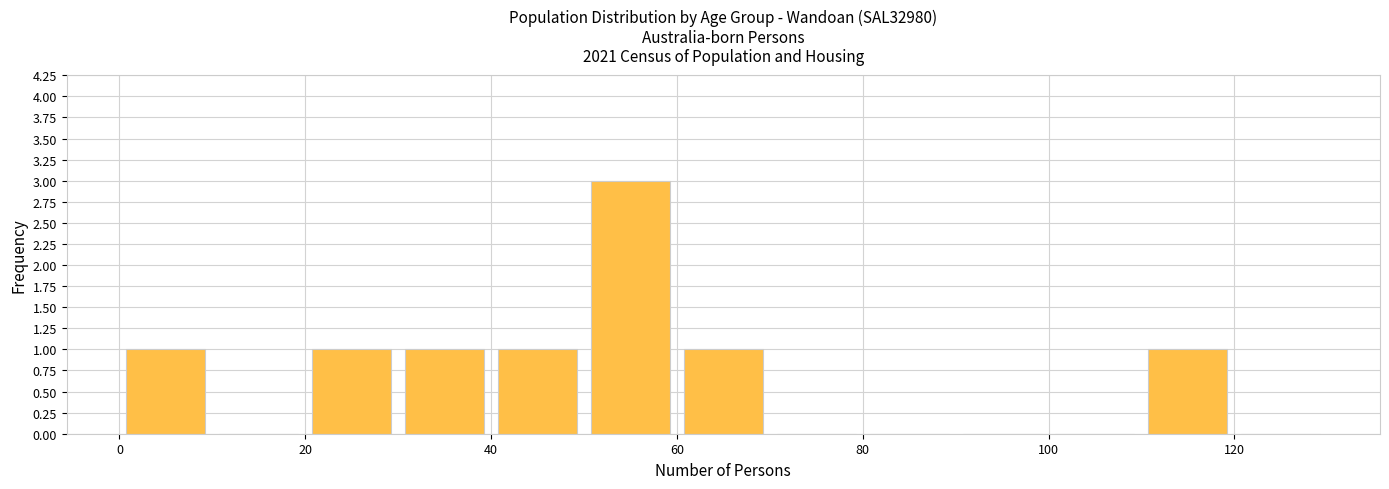

Over which range of the x-axis is the bar tallest?

50 to 60